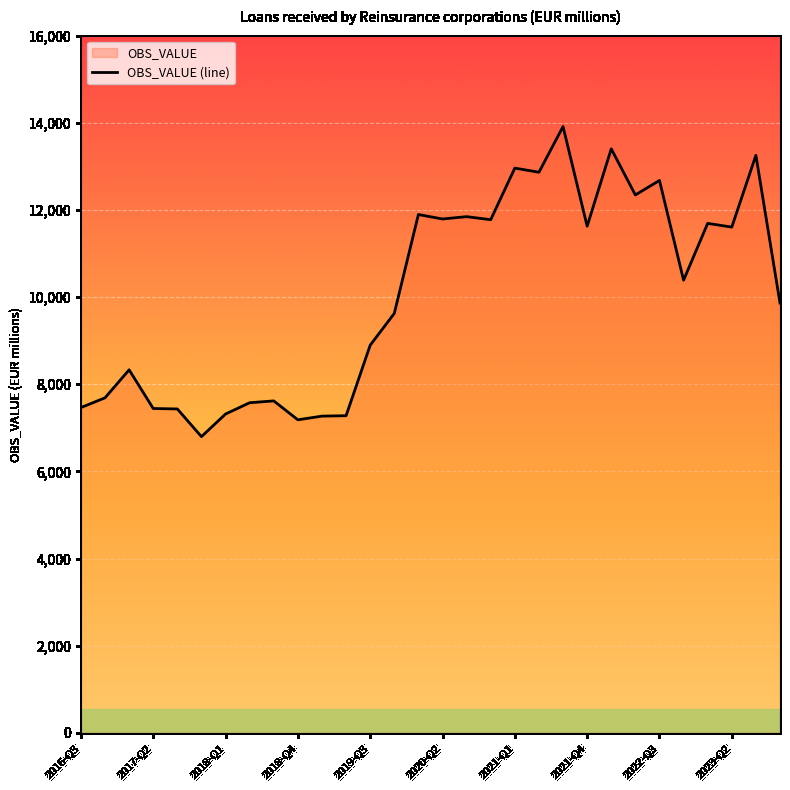

What is the difference between the maximum and minimum values?

7115.9